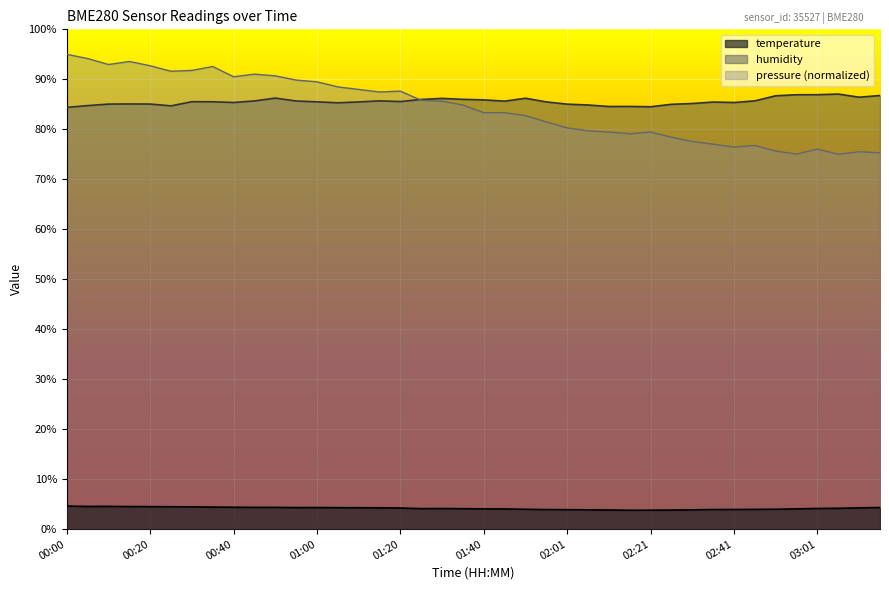

List the labels in order of humidity value, largest first.

03:06, 03:01, 02:56, 03:16, 02:51, 03:11, 00:50, 01:51, 01:30, 01:35, 01:25, 01:40, 01:15, 02:46, 00:45, 00:55, 01:45, 01:20, 00:30, 00:35, 01:00, 01:56, 01:10, 02:36, 00:40, 02:41, 01:05, 02:31, 00:15, 00:20, 00:10, 02:01, 02:26, 02:06, 00:05, 00:25, 02:16, 02:11, 02:21, 00:00